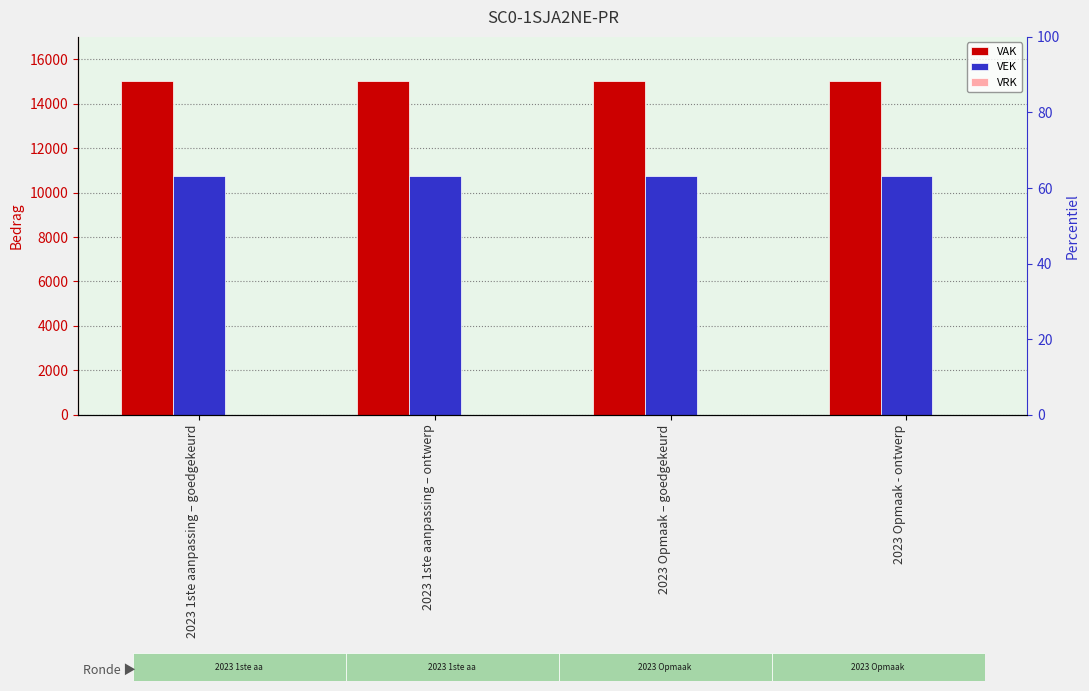

Between 2023 1ste aanpassing – goedgekeurd and 2023 Opmaak - ontwerp, which is larger?

2023 1ste aanpassing – goedgekeurd